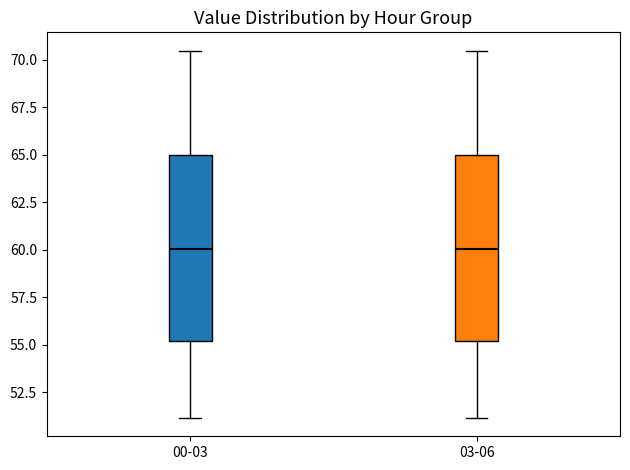

Reading left to right, transcribe this box plot: for each box, give where its median line is, the range the box spans, and where its two whiskers end, as read against the y-axis. The values are not printed on the chart, so give them approximately, as read against the axis.

00-03: median 60.0, box 55.0 to 65.0, whiskers 51.0 to 70.5
03-06: median 60.0, box 55.0 to 65.0, whiskers 51.0 to 70.5